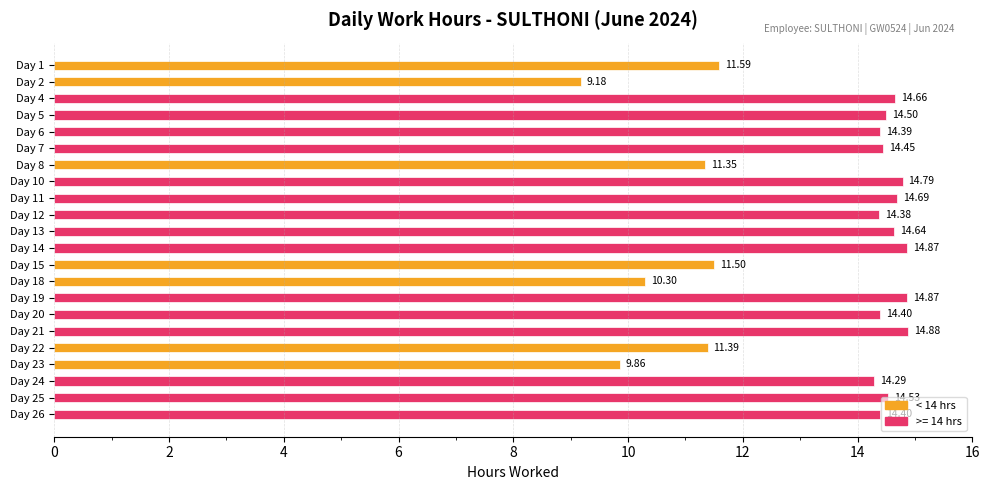

What is the sum of all values?

293.9